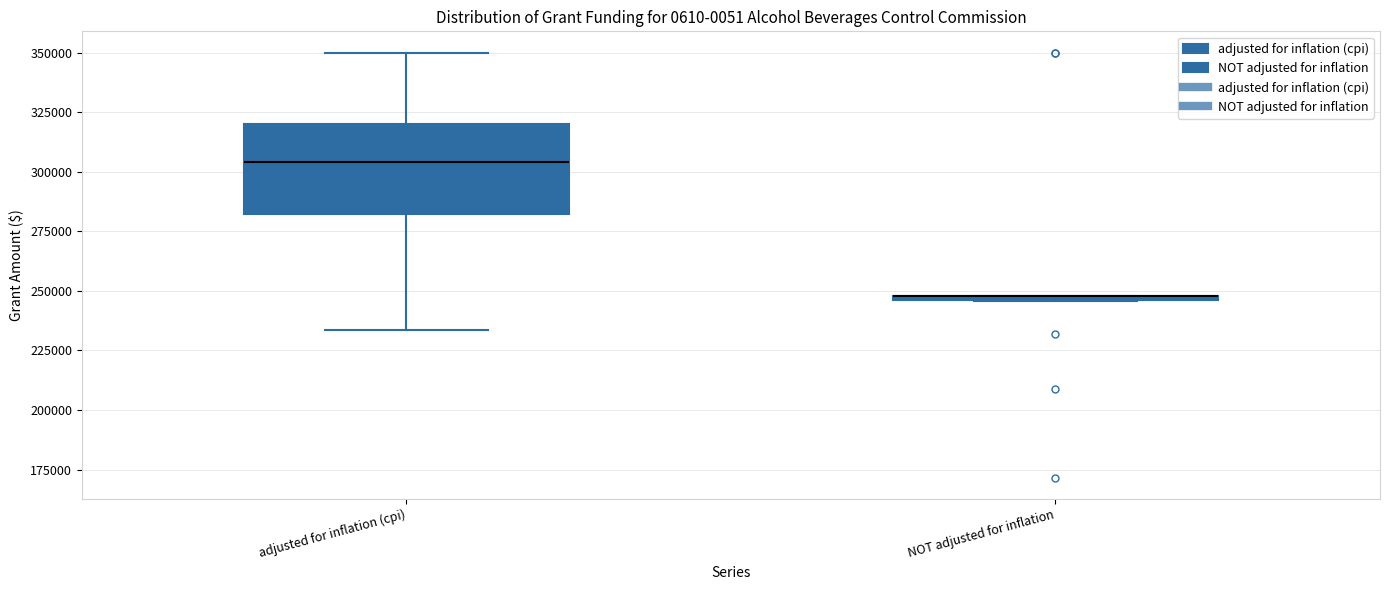

Where is the lower edge of the box for adjusted for inflation (cpi) on the y-axis? The values are not printed on the chart, so give them approximately, as read against the axis.

280000